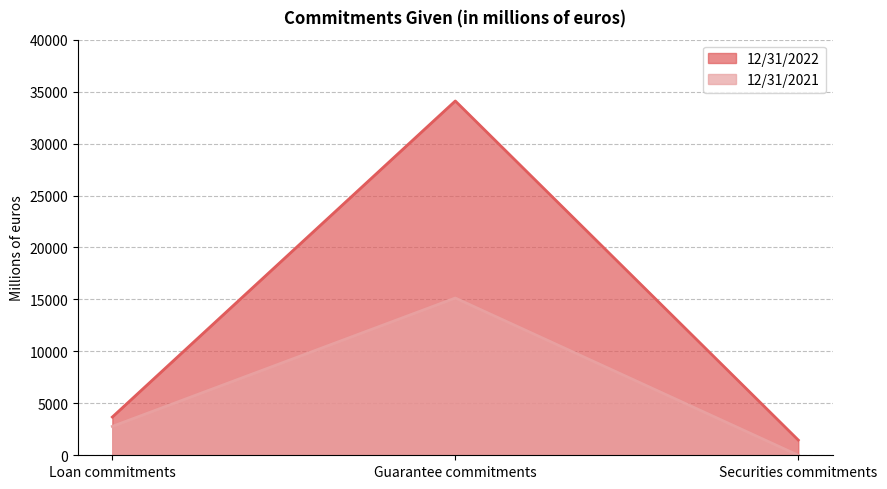

True or false: 12/31/2021 has a value of -10548 at Securities commitments.

False